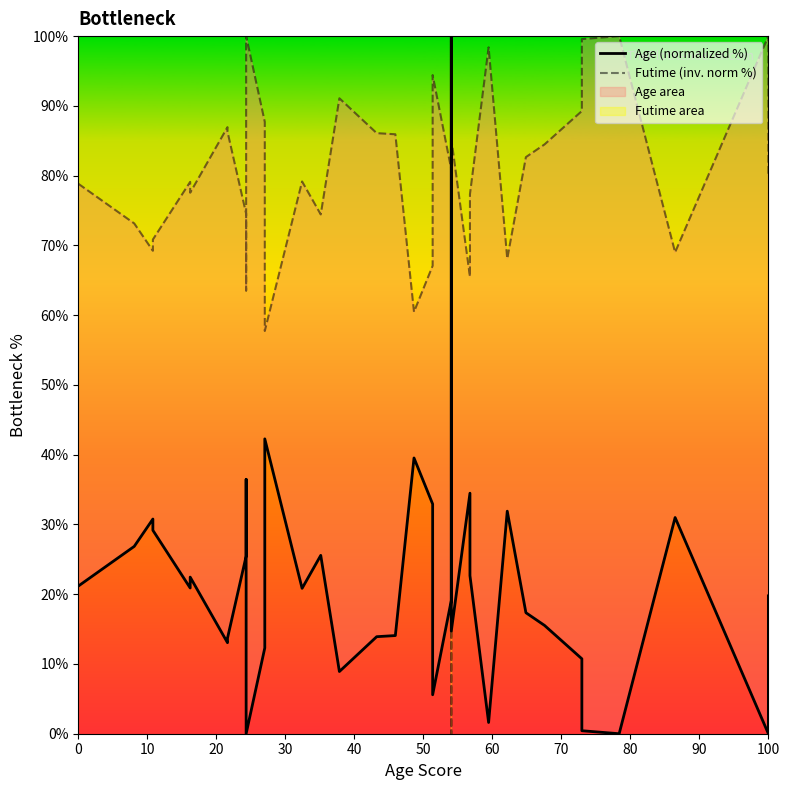

List the series in order of their peak value, highest first.

Age (normalized %), Futime (inv. norm %)